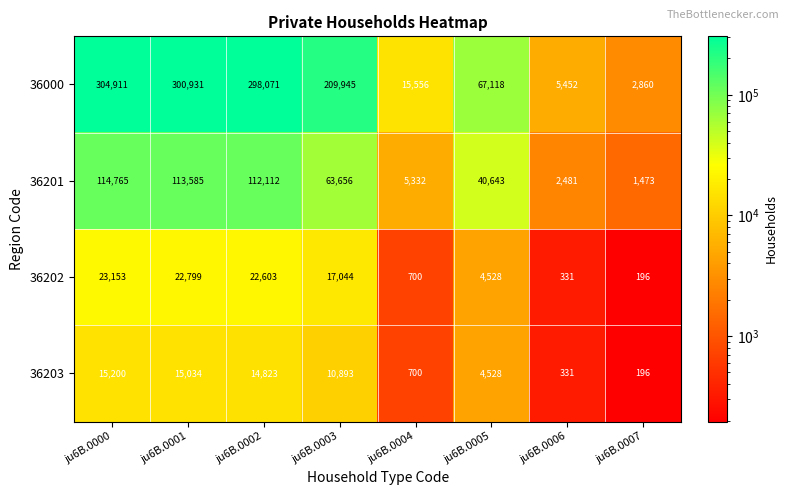

At how many categories does at least one series exceed 99105?

4